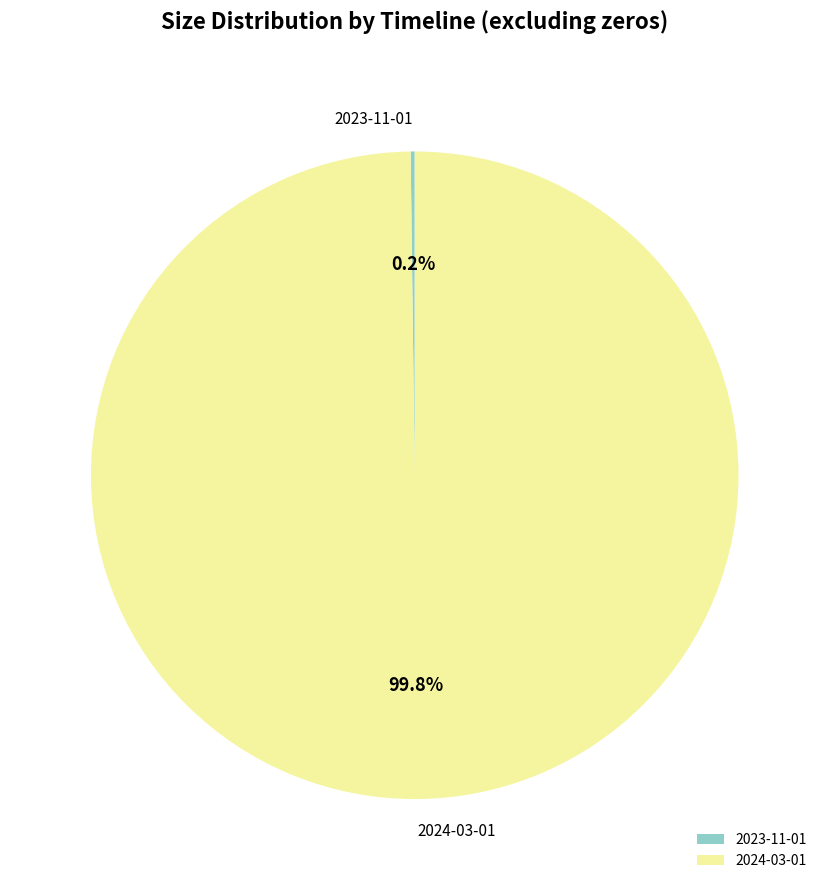

Is there any slice that represents more than half of the pie?

Yes